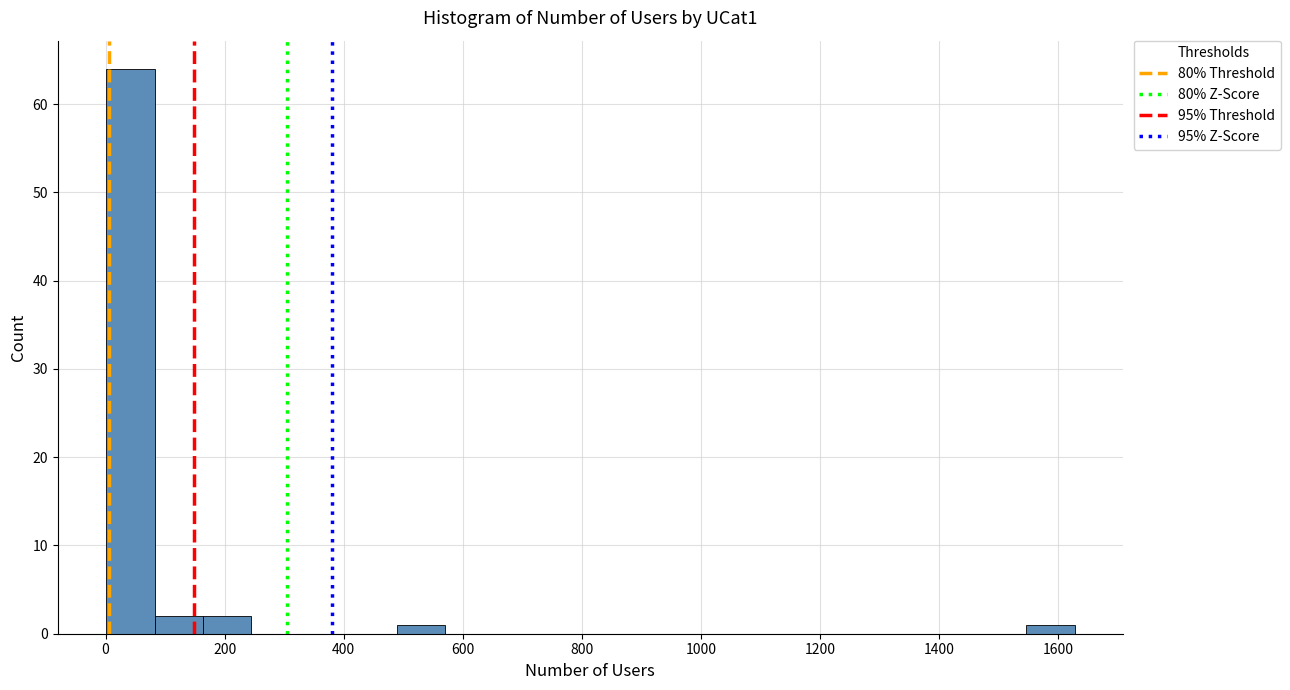

Reading left to right, list every bar in this chart as the range it spans on the x-axis followed by its height. Neither the bar edges nor the heights are printed on the chart, so give them approximately, as read against the axes.

0 to 80: 64
80 to 160: 2
160 to 240: 2
240 to 320: 0
320 to 400: 0
400 to 480: 0
480 to 580: 1
580 to 660: 0
660 to 740: 0
740 to 820: 0
820 to 900: 0
900 to 980: 0
980 to 1060: 0
1060 to 1140: 0
1140 to 1220: 0
1220 to 1300: 0
1300 to 1380: 0
1380 to 1460: 0
1460 to 1540: 0
1540 to 1620: 1